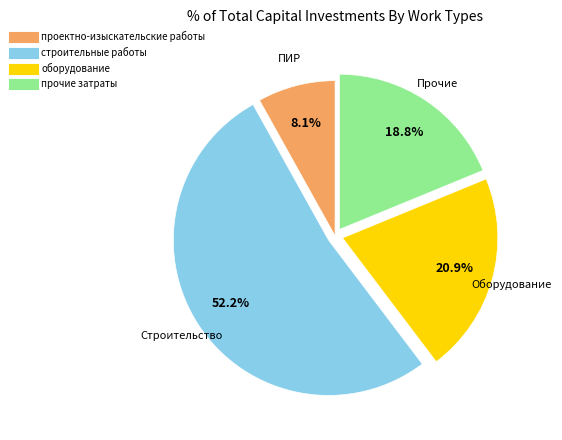

Rank the categories by value from lowest to highest.

проектно-изыскательские работы, прочие затраты, оборудование, строительные работы